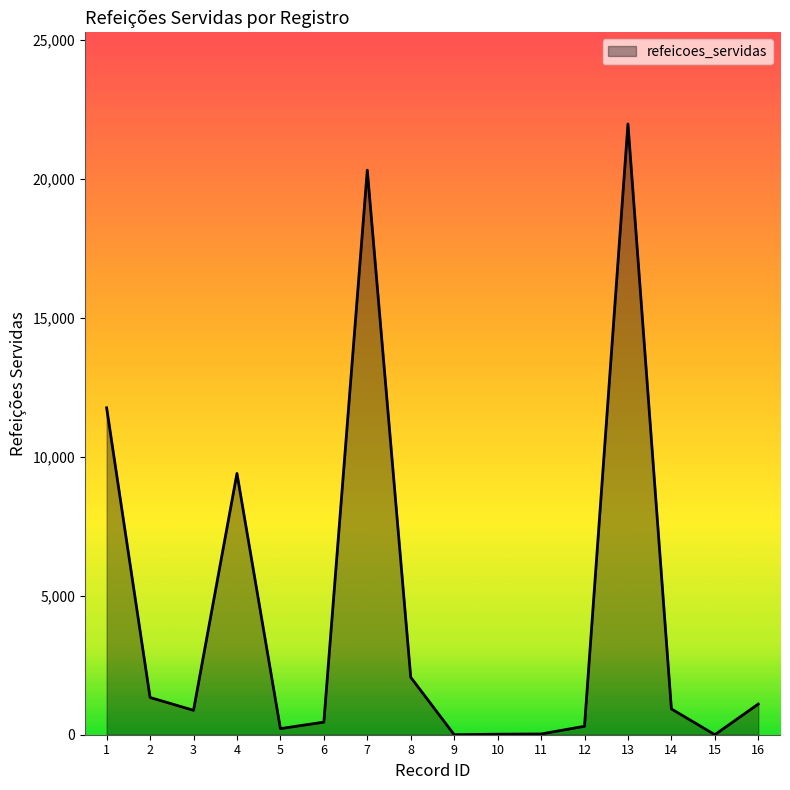

What is the greatest value displayed?

21987